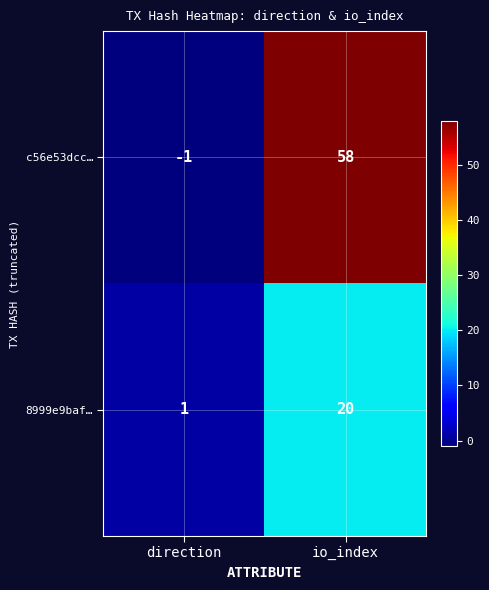

Between direction and io_index, which series saw the biggest shift?

c56e53dcc…